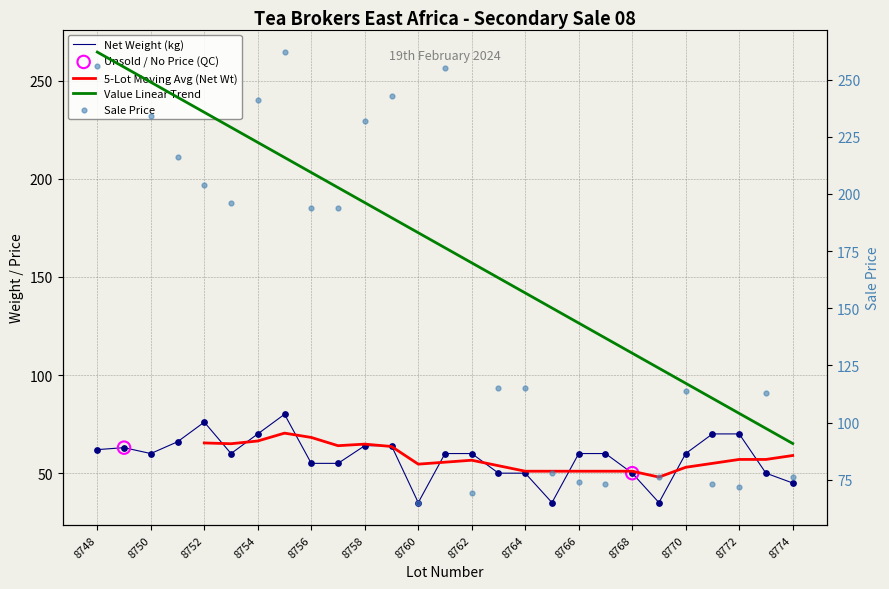

Is the value of Net Weight (kg) at 8754 greater than the value of Gross Weight (kg) at 8764?

Yes